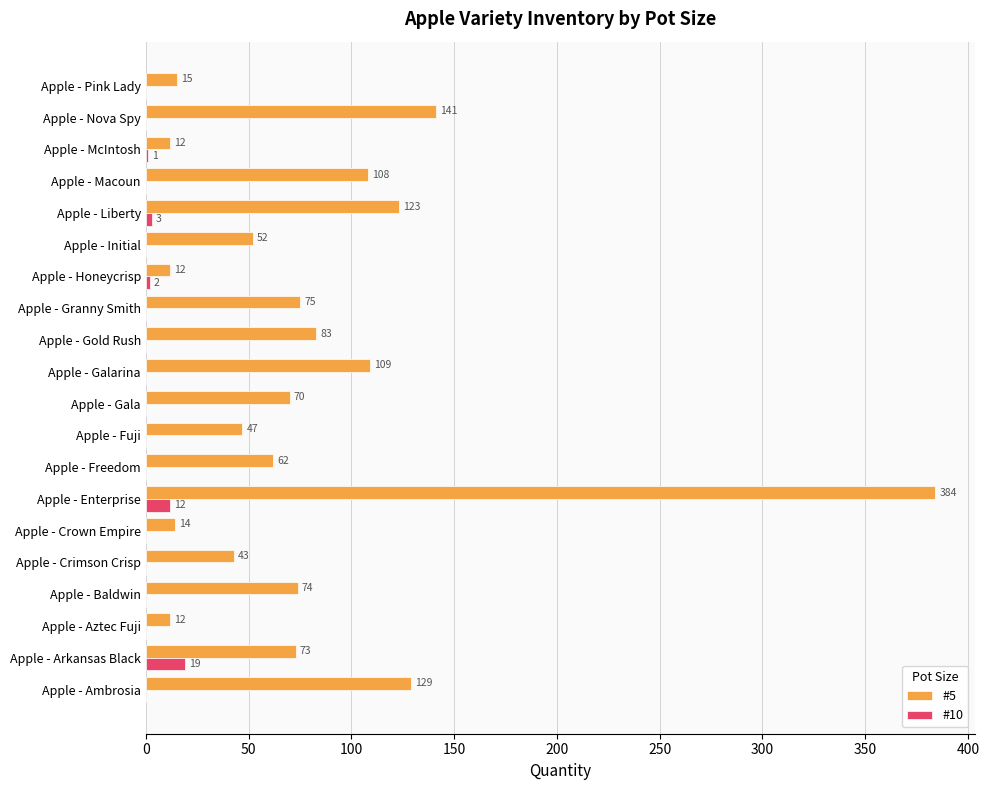

What is the sum of all #5 values?

1638